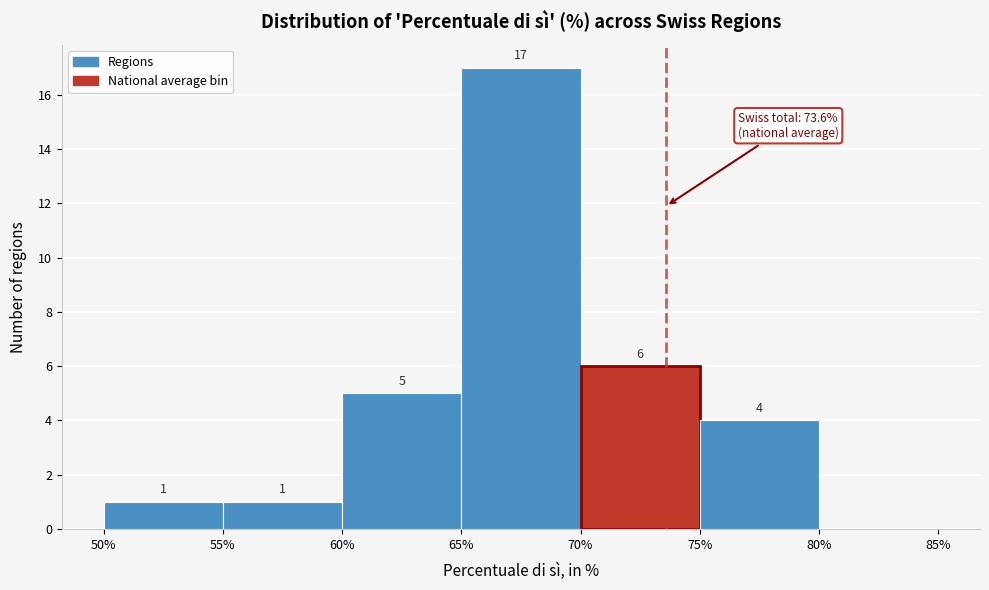

Which range on the x-axis has the tallest bar?

65% to 70%